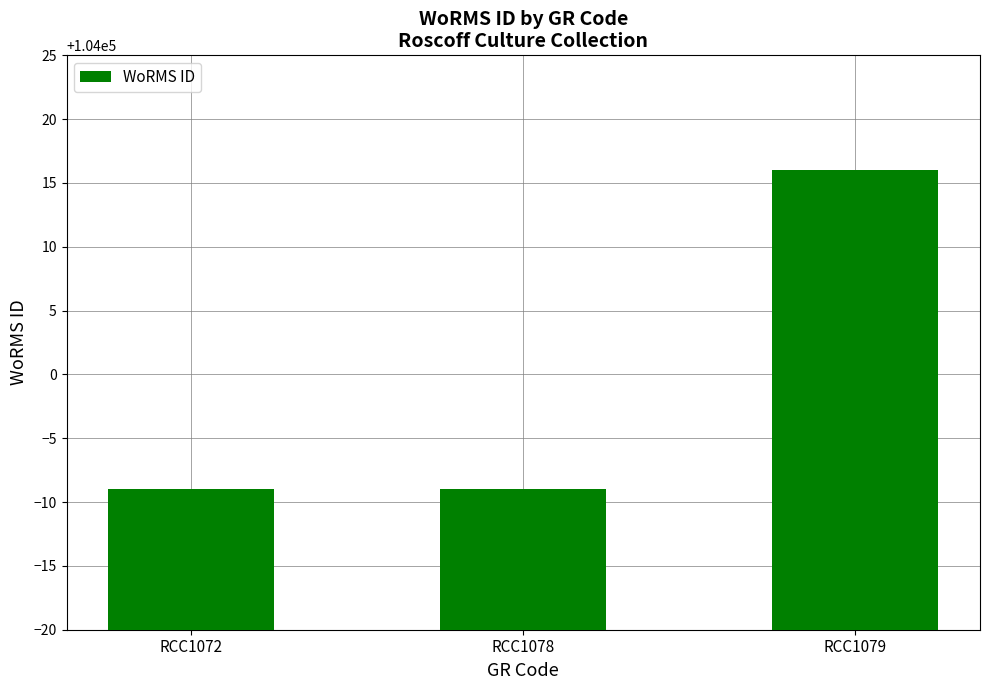

What value does the data have at RCC1079?

104016